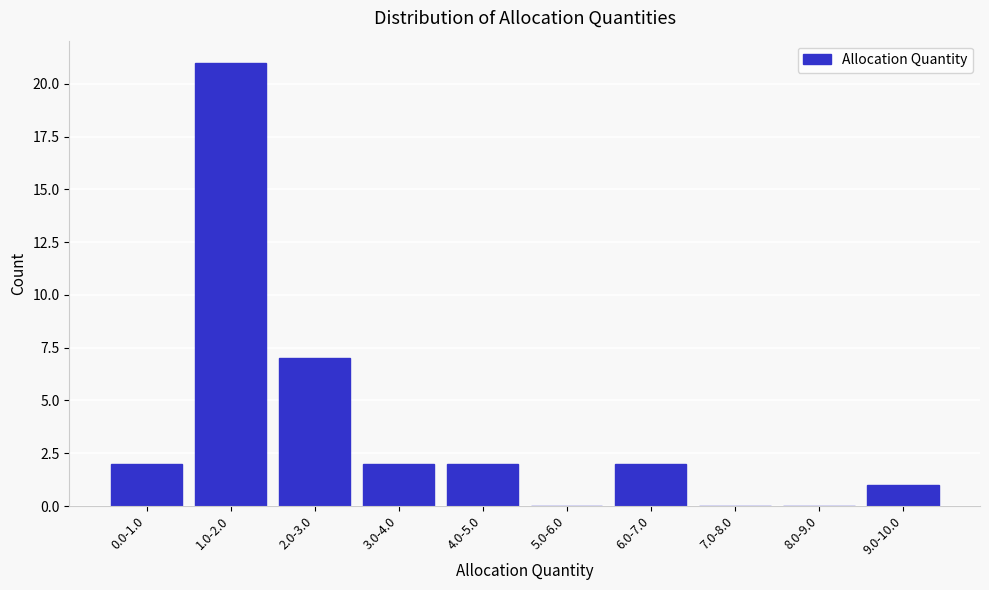

Reading left to right, what are all the values shown in this chart?

0.0-1.0=2	1.0-2.0=21	2.0-3.0=7	3.0-4.0=2	4.0-5.0=2	5.0-6.0=0	6.0-7.0=2	7.0-8.0=0	8.0-9.0=0	9.0-10.0=1